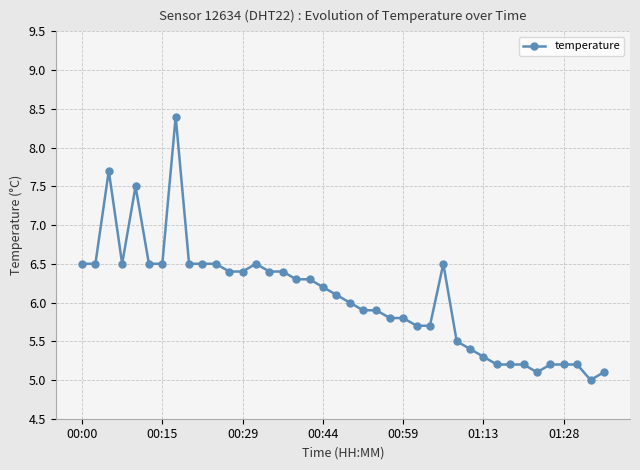

What is the value of the 25th point from the left?

5.8